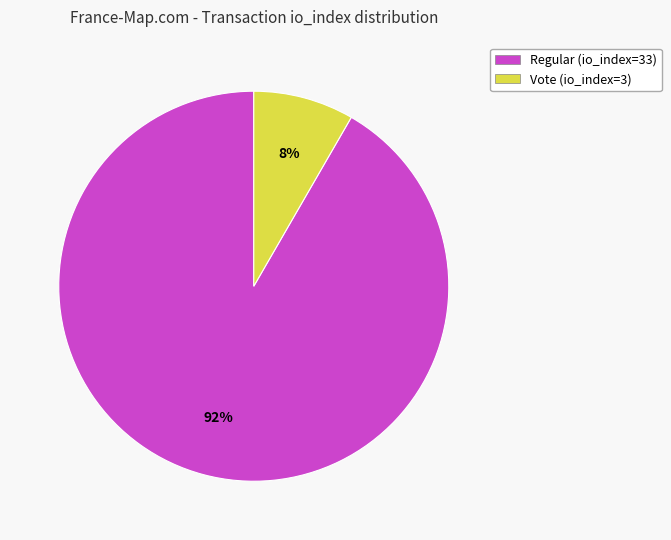

What is the majority slice?

Regular (io_index=33)